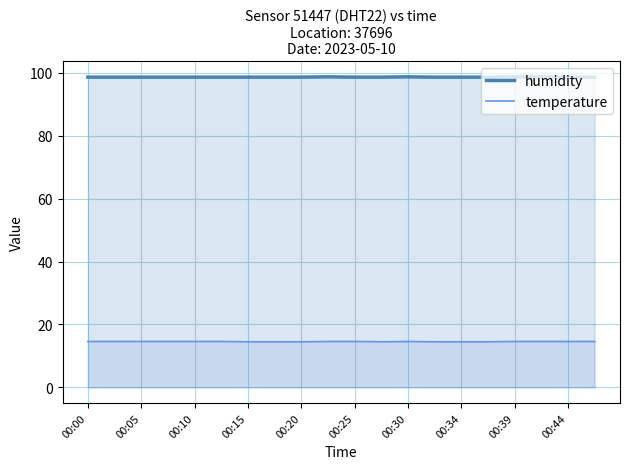

What is the spread (max minus min) of values at 00:39?

84.1